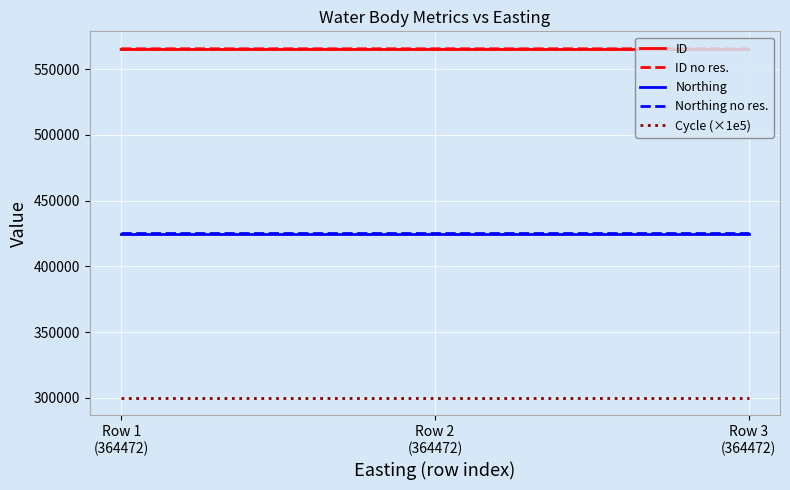

What is the lowest value of the Northing no res. series?

425322.9